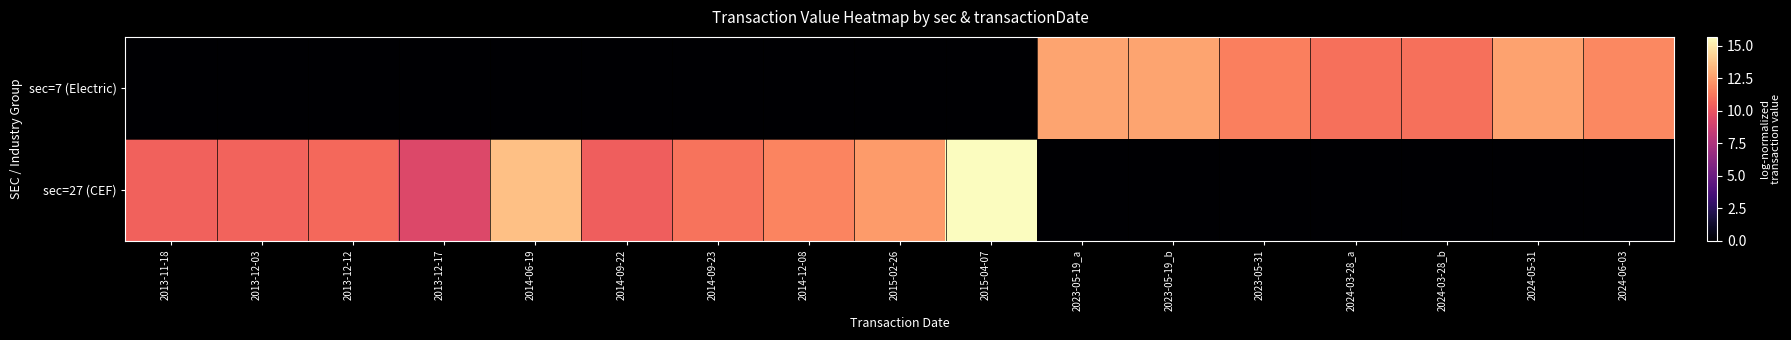

Between 2023-05-19_b and 2024-06-03, which series saw the biggest shift?

sec=7 (Electric)